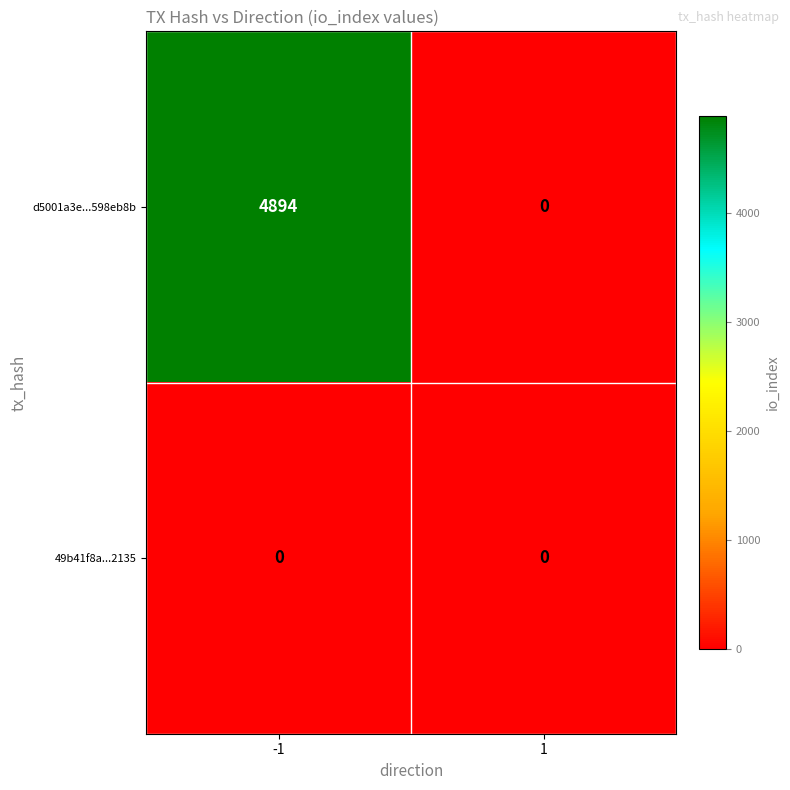

Which series has the largest total across all categories?

d5001a3e...598eb8b